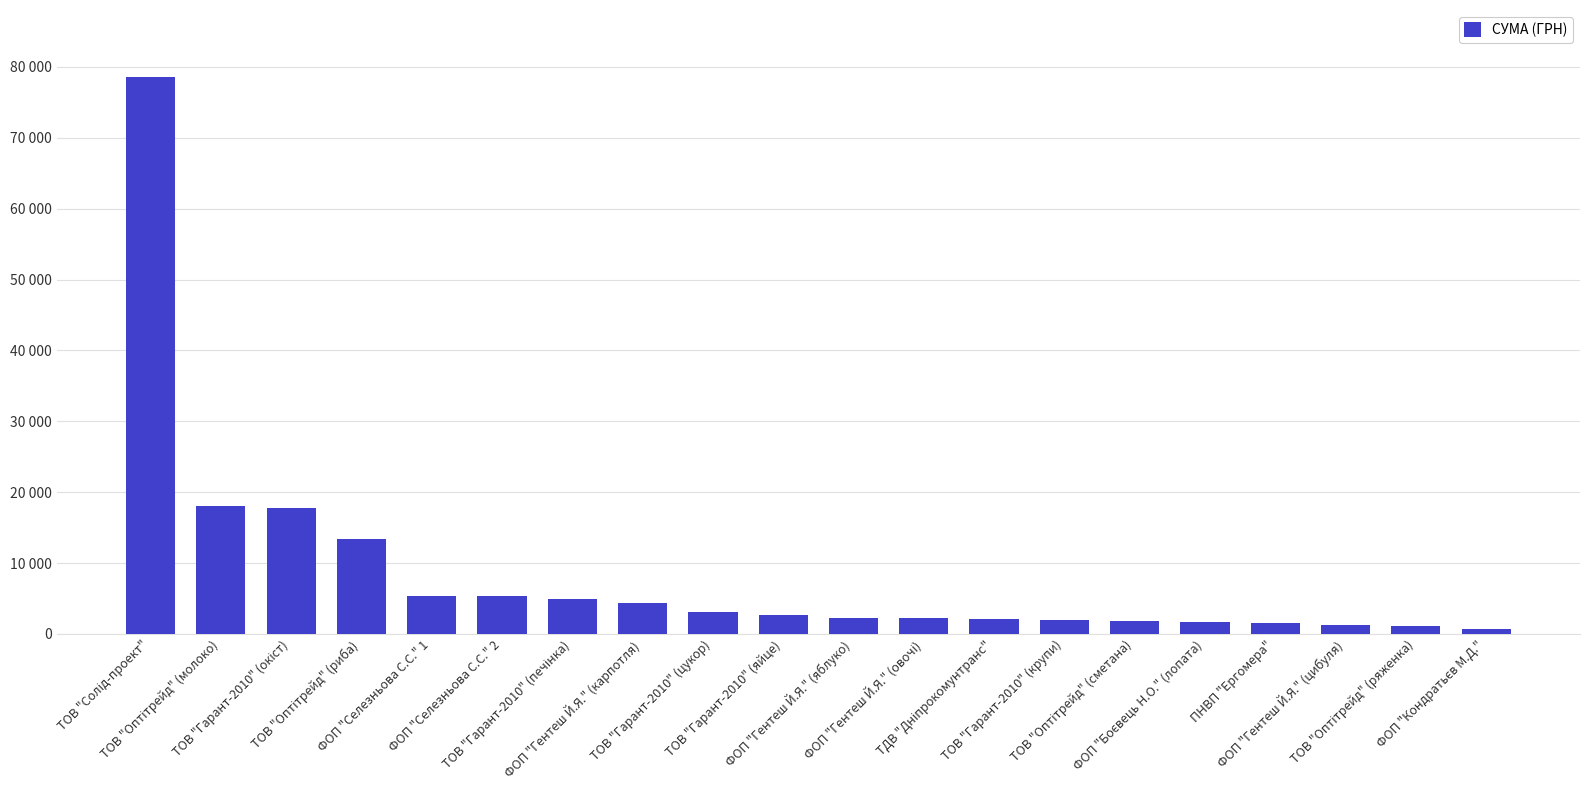

Does the chart contain any negative values?

No